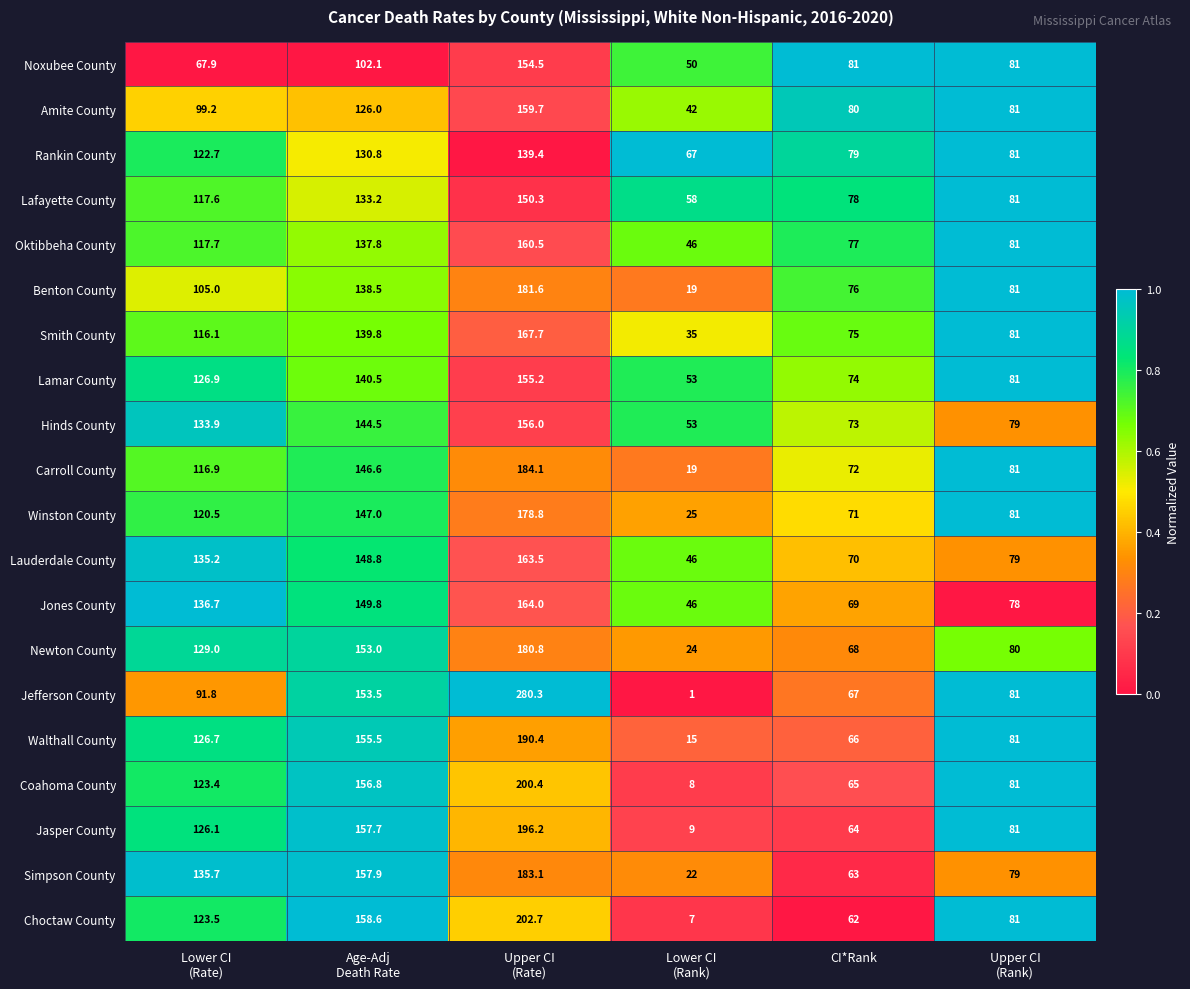

What is the sum of all Hinds County values?

639.4